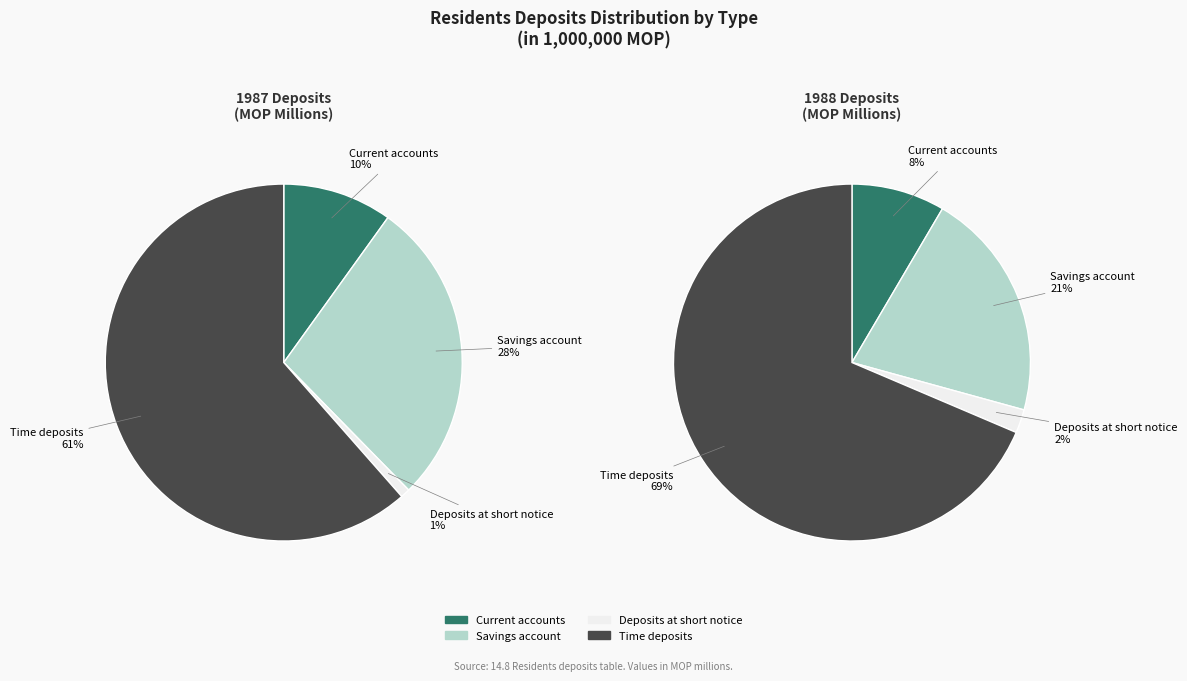

Is there any slice that represents more than half of the pie?

Yes